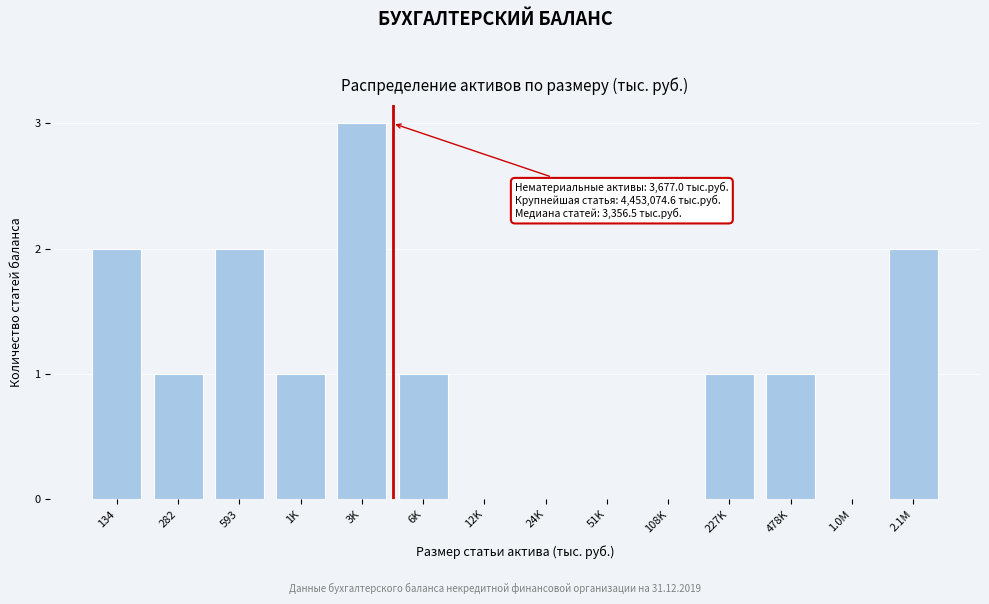

Reading left to right, extract all data points from this chart.

134=2	282=1	593=2	1K=1	3K=3	6K=1	12K=0	24K=0	51K=0	108K=0	227K=1	478K=1	1.0M=0	2.1M=2